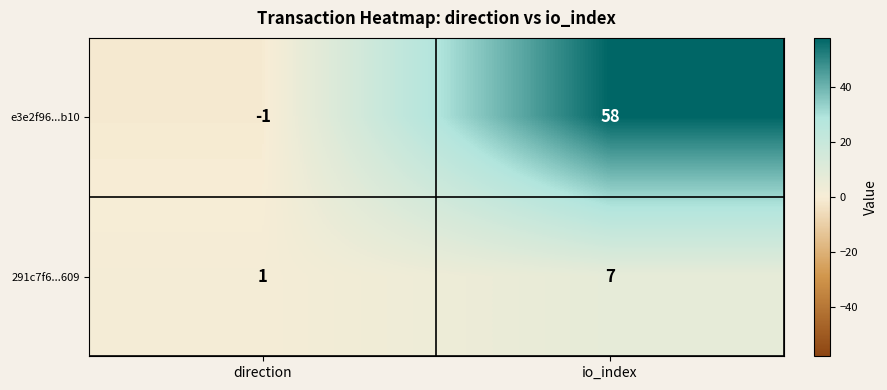

What is the difference between the maximum and minimum values in the e3e2f96...b10 series?

59